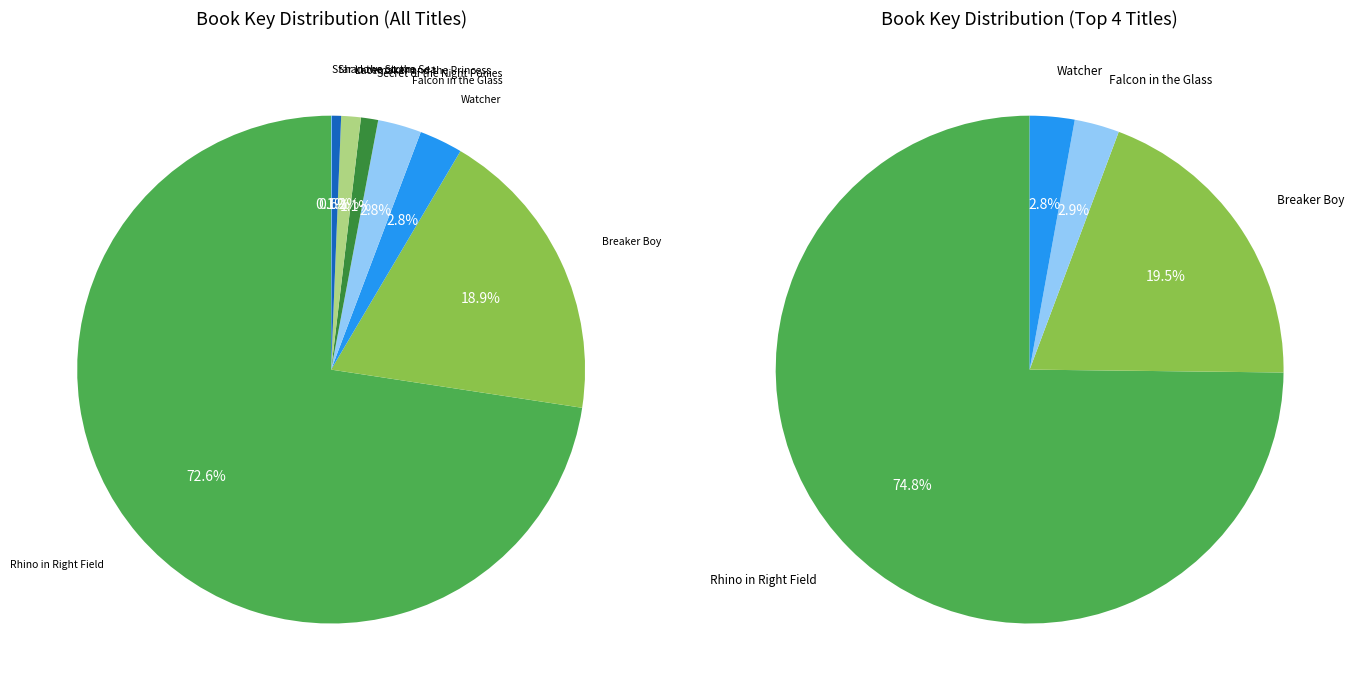

What is the largest slice in the pie chart?

Rhino in Right Field